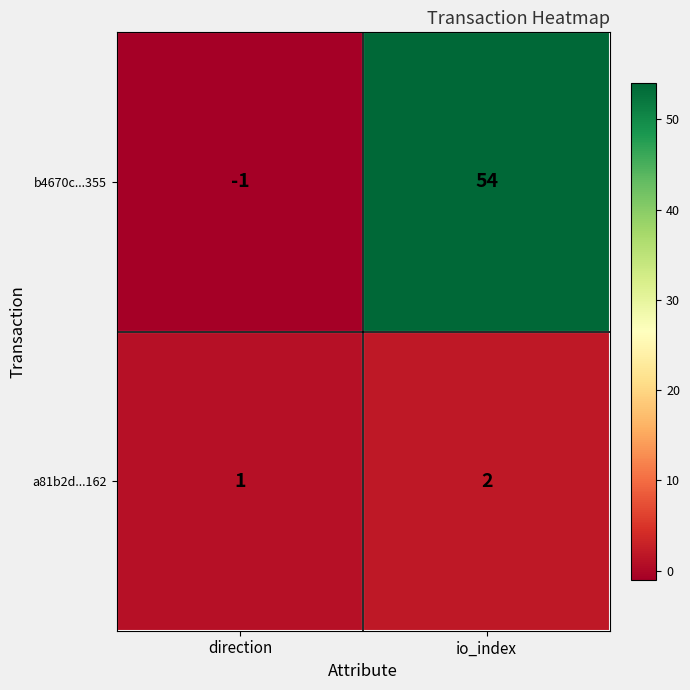

How many categories are shown in the chart?

2